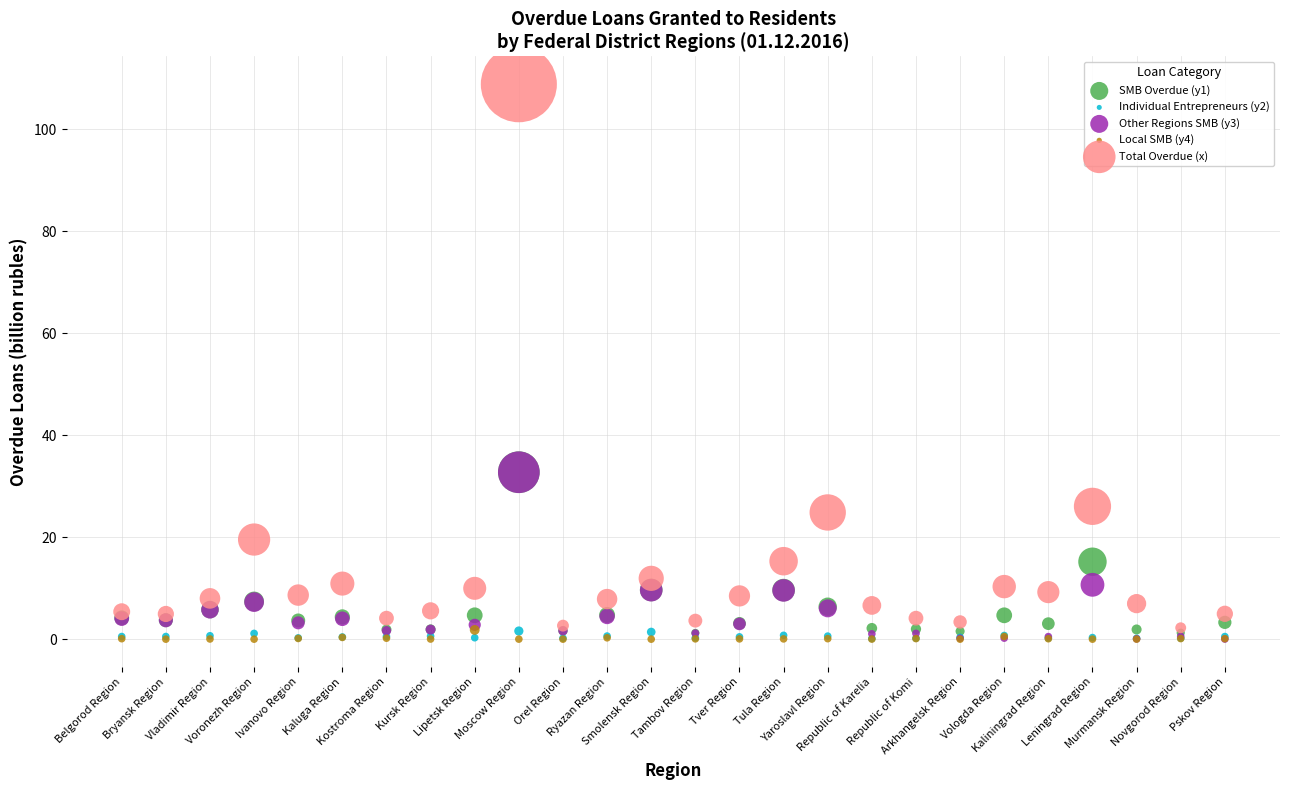

What are all the series names shown in the legend?

SMB Overdue (y1), Individual Entrepreneurs (y2), Other Regions SMB (y3), Local SMB (y4), Total Overdue (x)